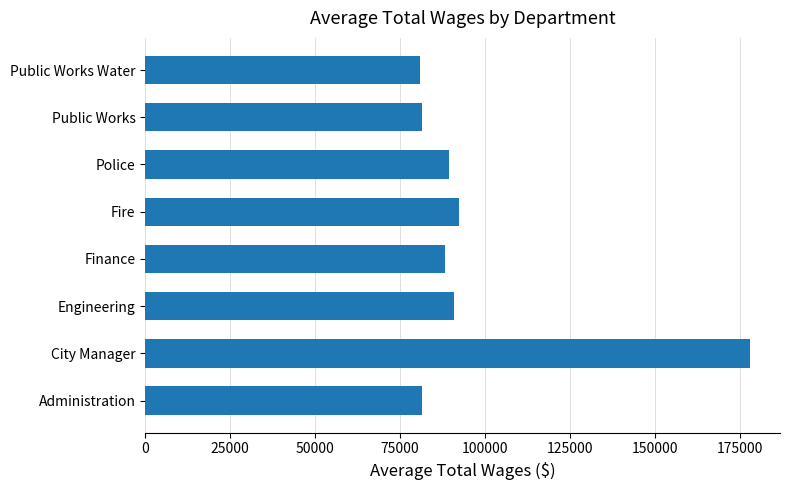

The value at Public Works Water is 45735.9. True or false?

False